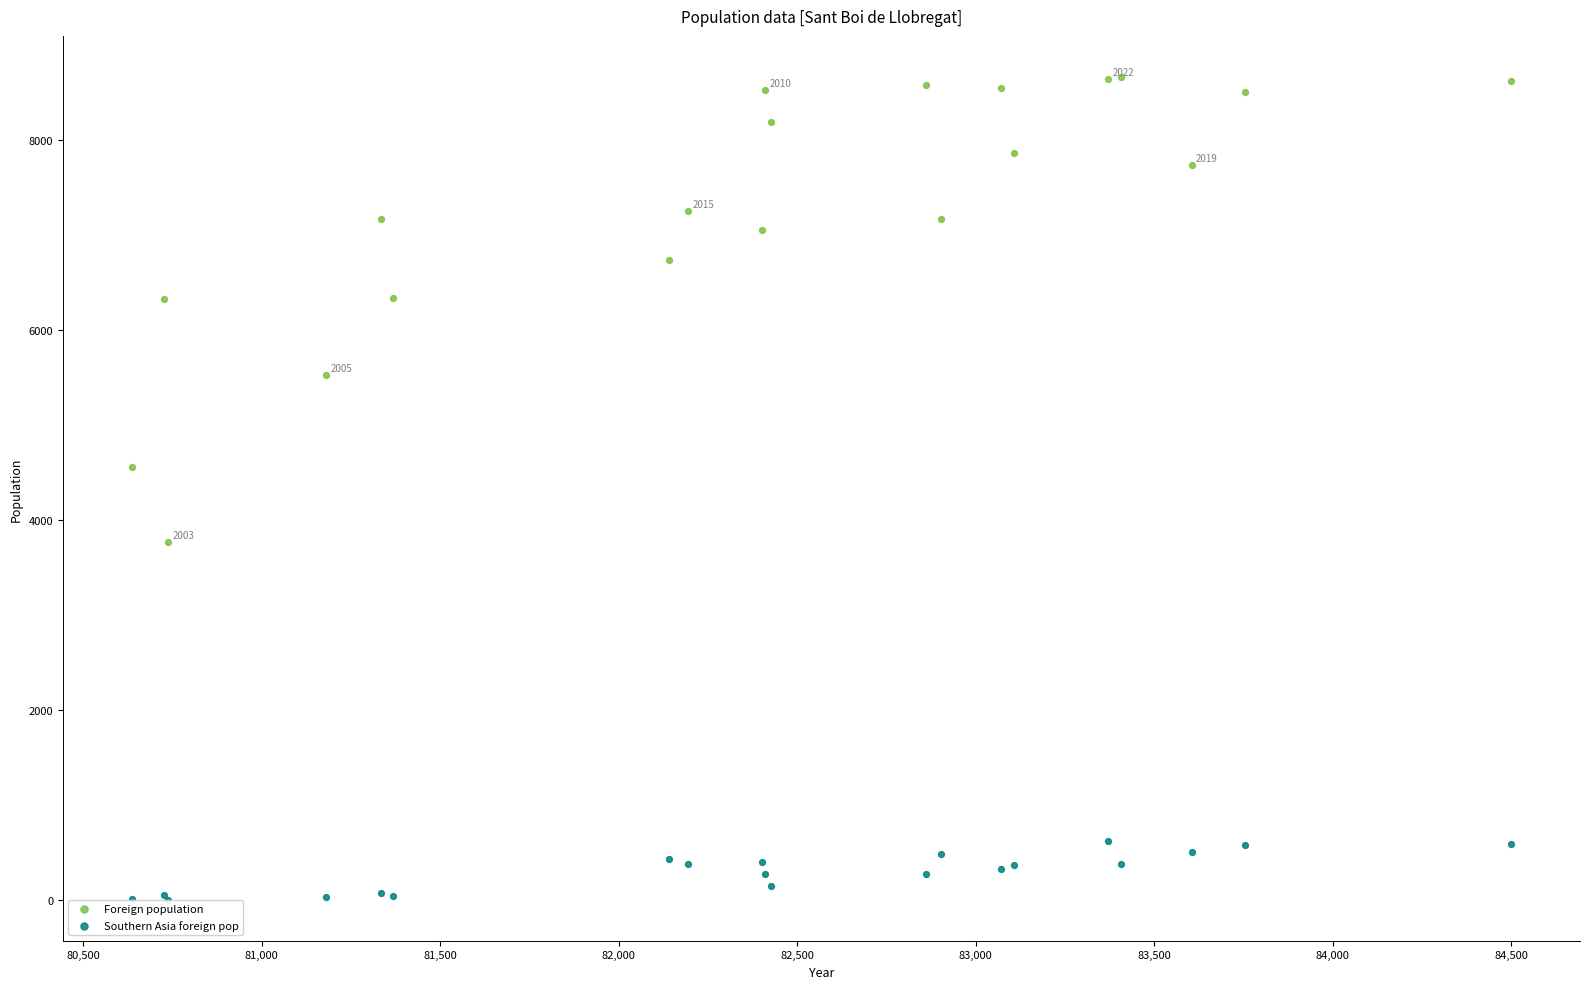

What are all the series names shown in the legend?

Foreign population, Southern Asia foreign pop